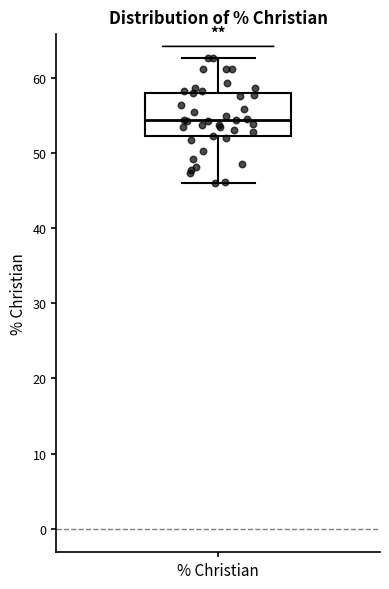

Where is the lower edge of the box for % Christian on the y-axis? The values are not printed on the chart, so give them approximately, as read against the axis.

52